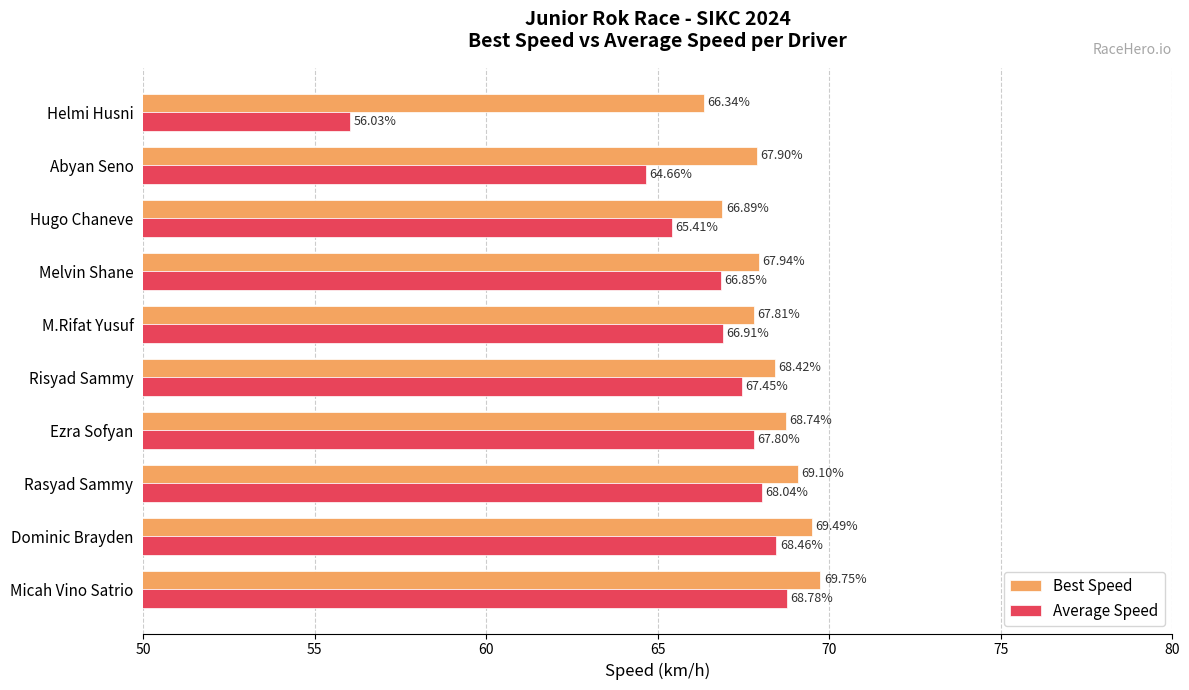

Which series changed the most between Dominic Brayden and M.Rifat Yusuf?

Best Speed